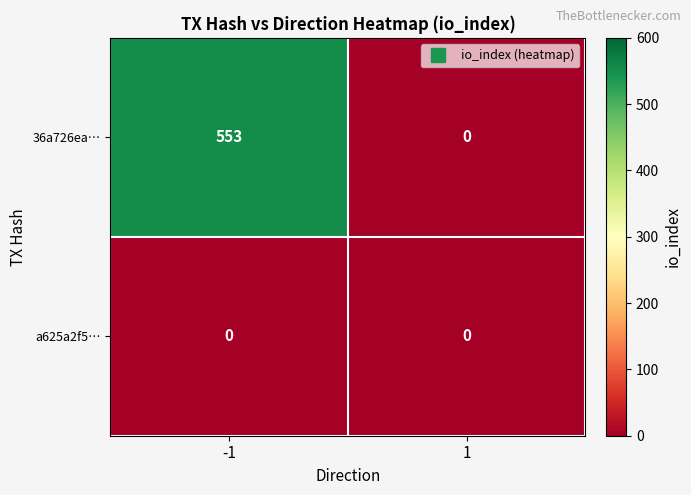

Rank the categories by 36a726ea… value from highest to lowest.

-1, 1